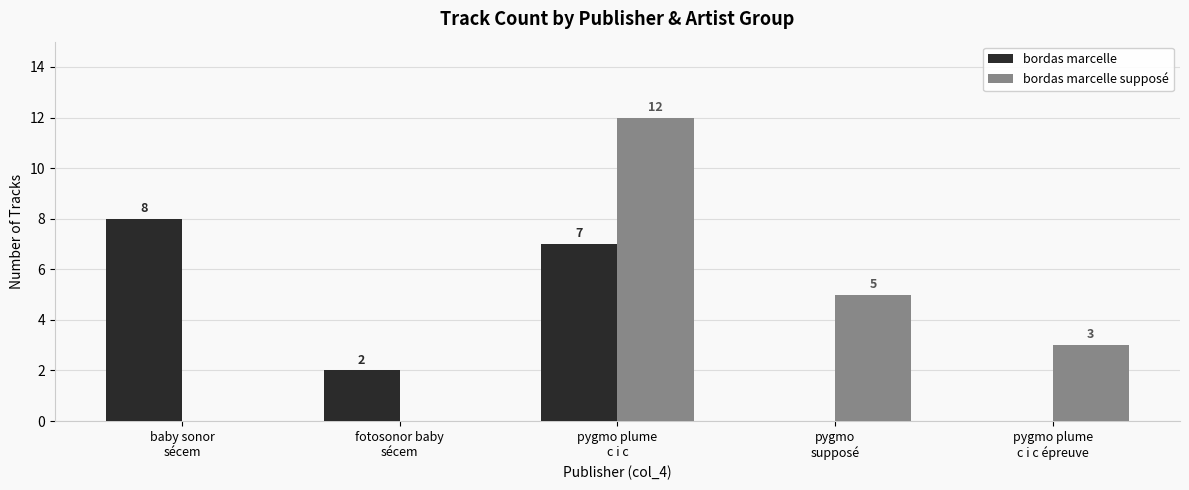

Reading left to right, extract all data points from this chart.

bordas marcelle: 8	2	7	0	0
bordas marcelle supposé: 0	0	12	5	3